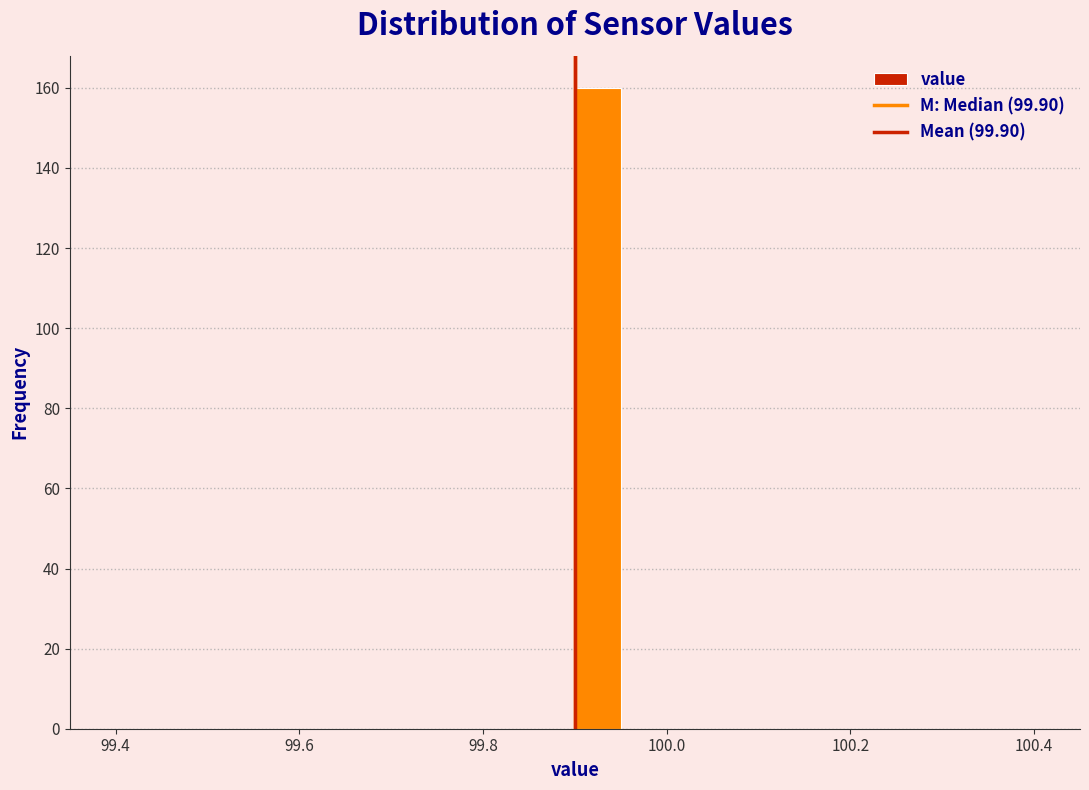

Read against the x-axis, roughly where is the centre of the tallest bar?

99.92